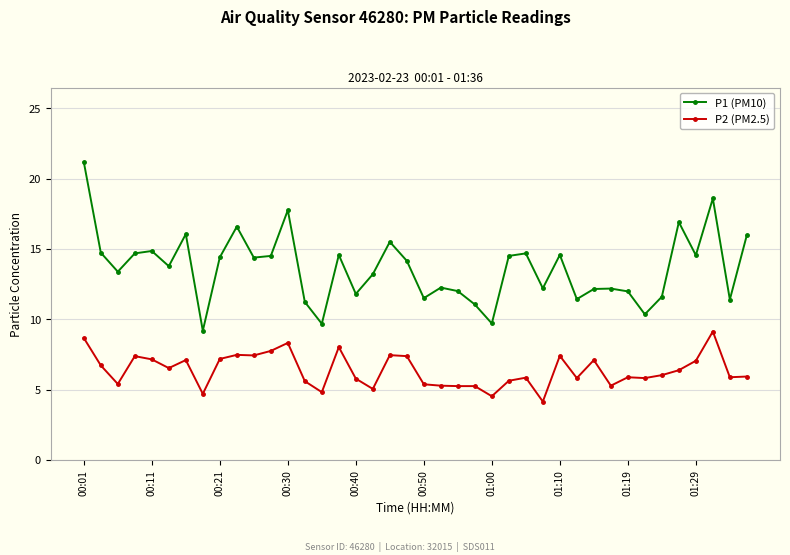

True or false: P1 (PM10) has more than 2 interior local peaks.

True